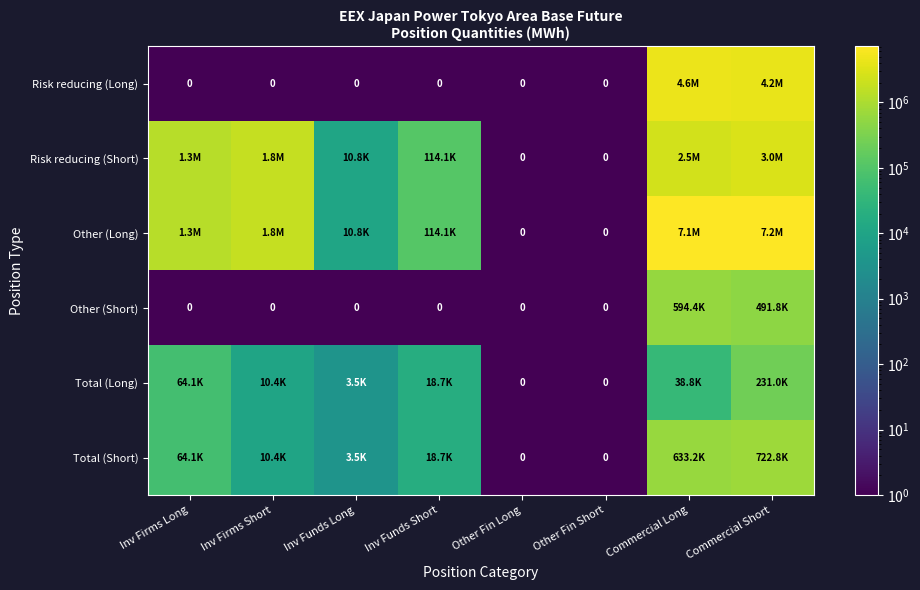

Between Inv Firms Short and Inv Funds Long, which is larger?

Inv Firms Short